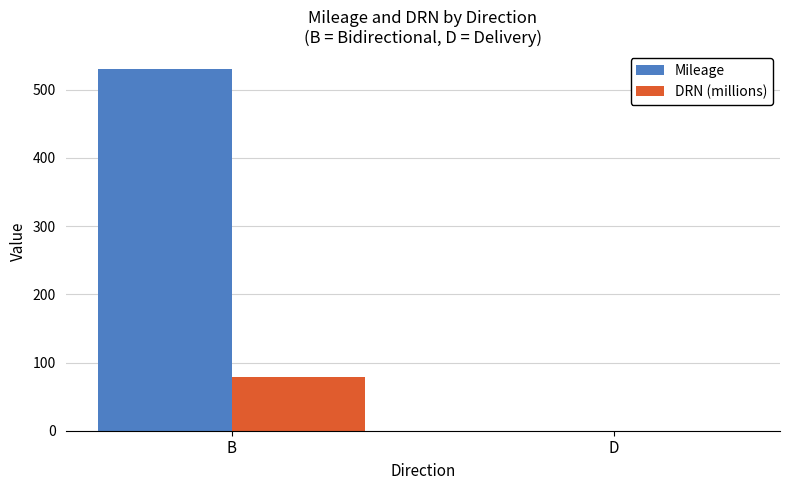

How many groups of bars are there?

2